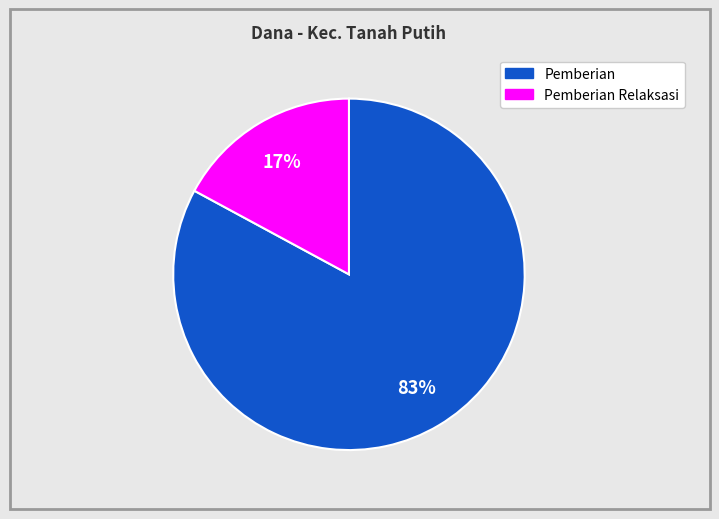

Is there a majority slice in this chart?

Yes